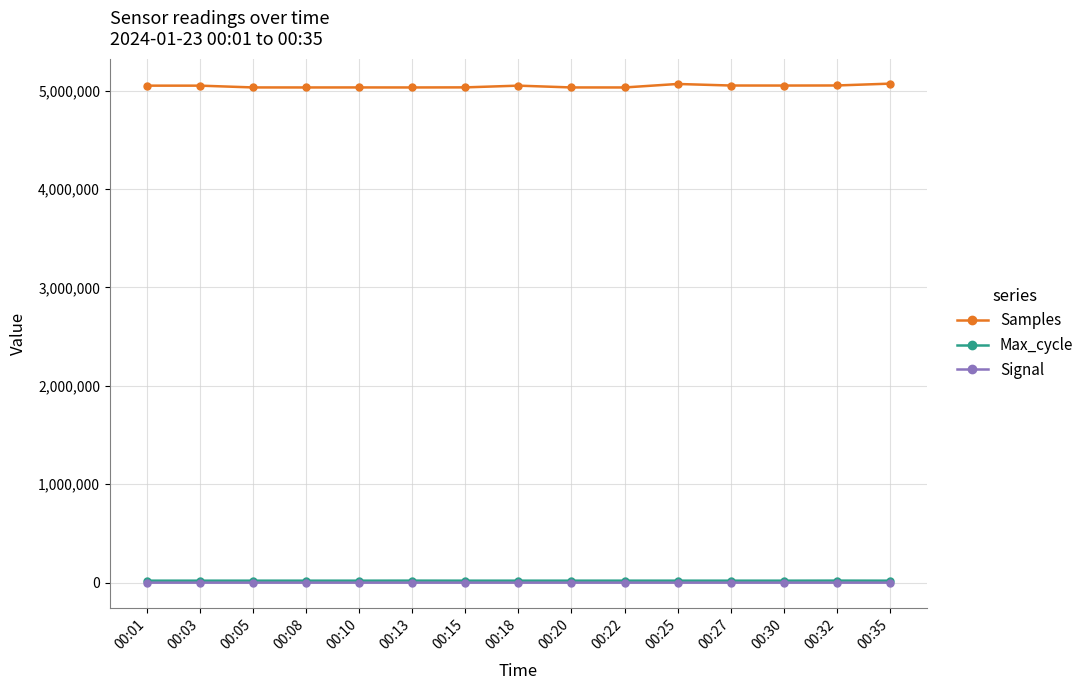

Which series has the widest spread of values?

Samples